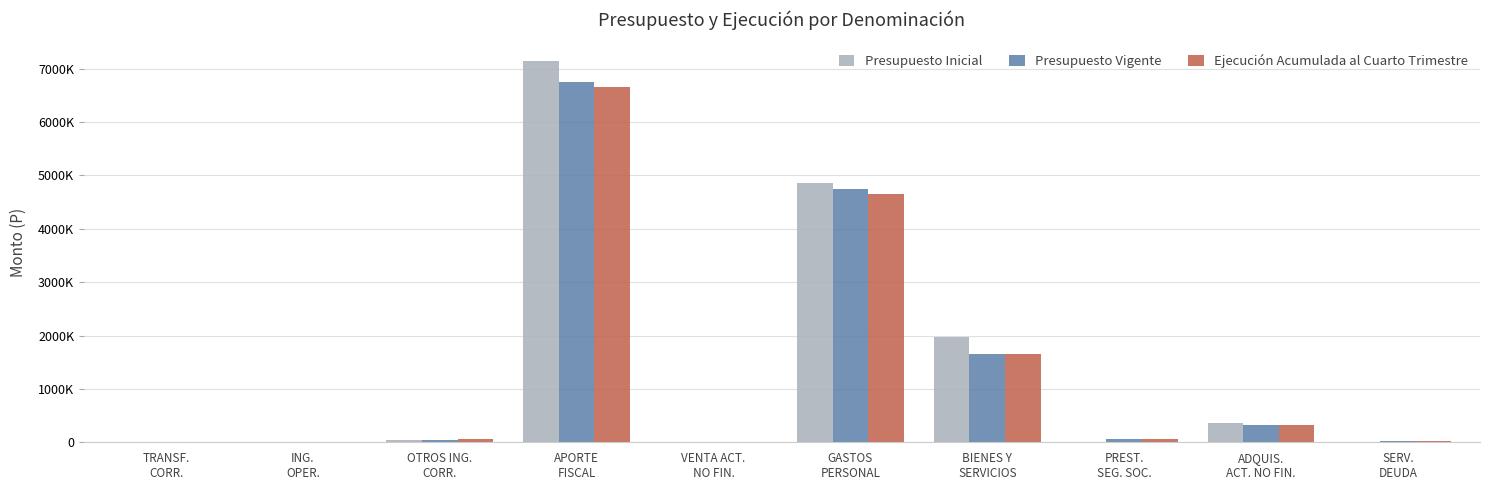

What are all the series names shown in the legend?

Presupuesto Inicial, Presupuesto Vigente, Ejecución Acumulada al Cuarto Trimestre